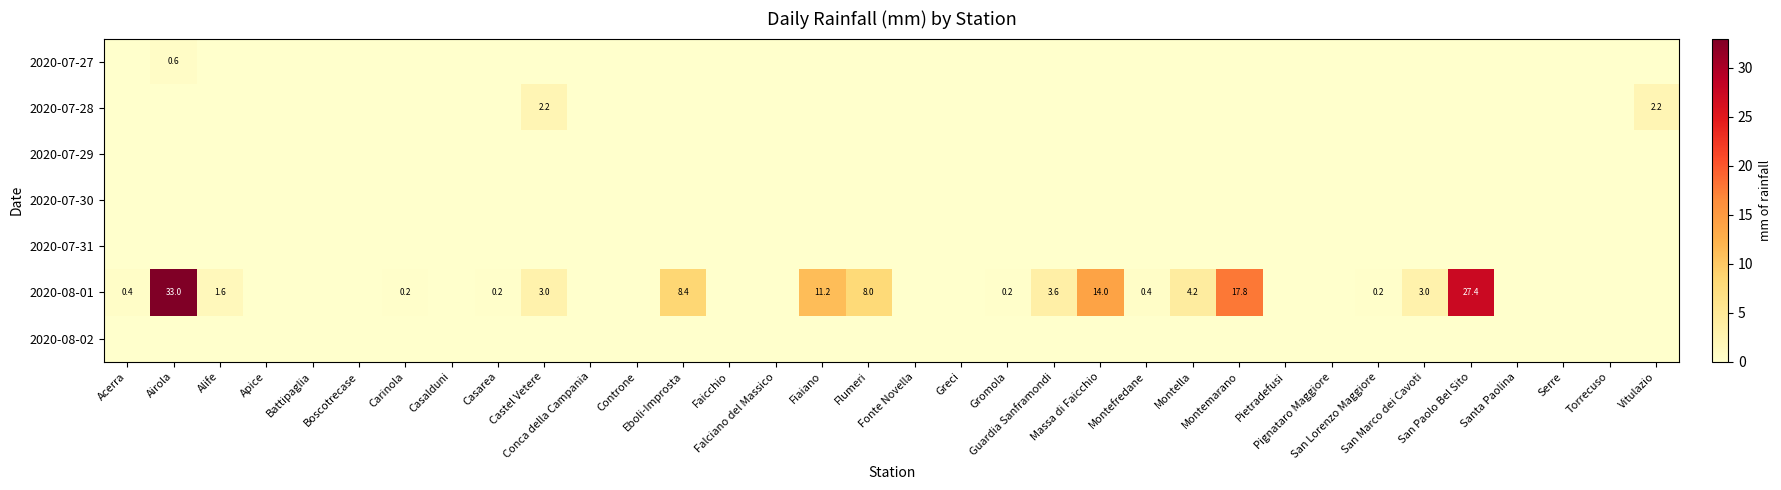

Between Alife and Casalduni, which series saw the biggest shift?

2020-08-01